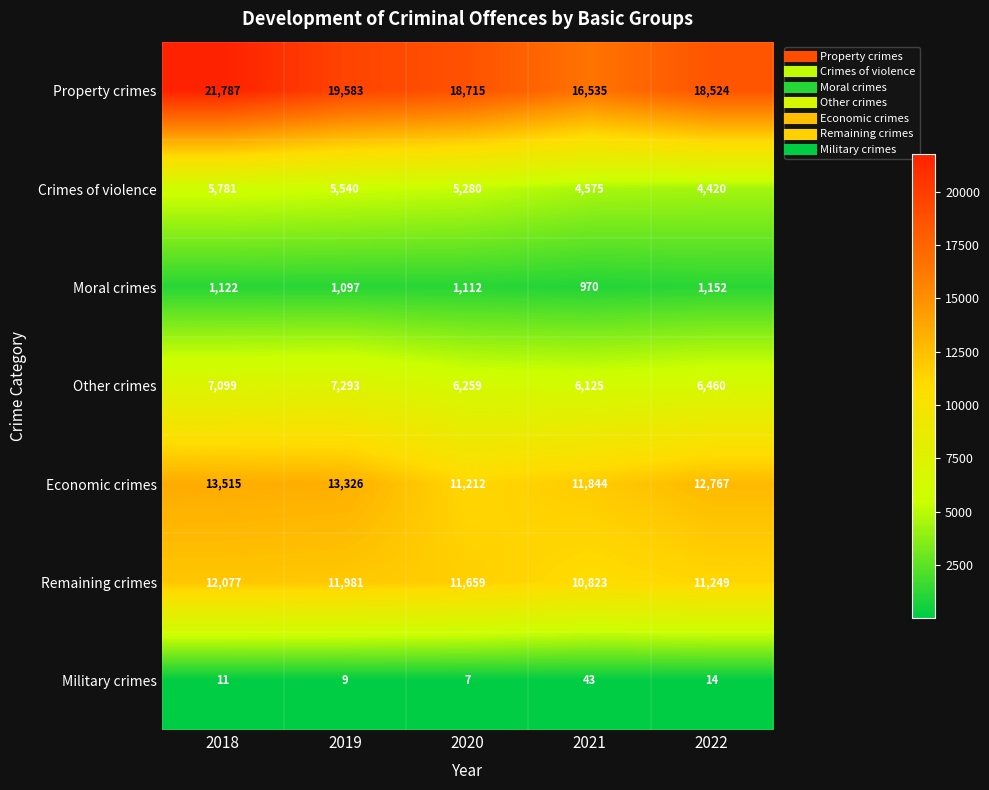

What is the greatest value displayed?

21787